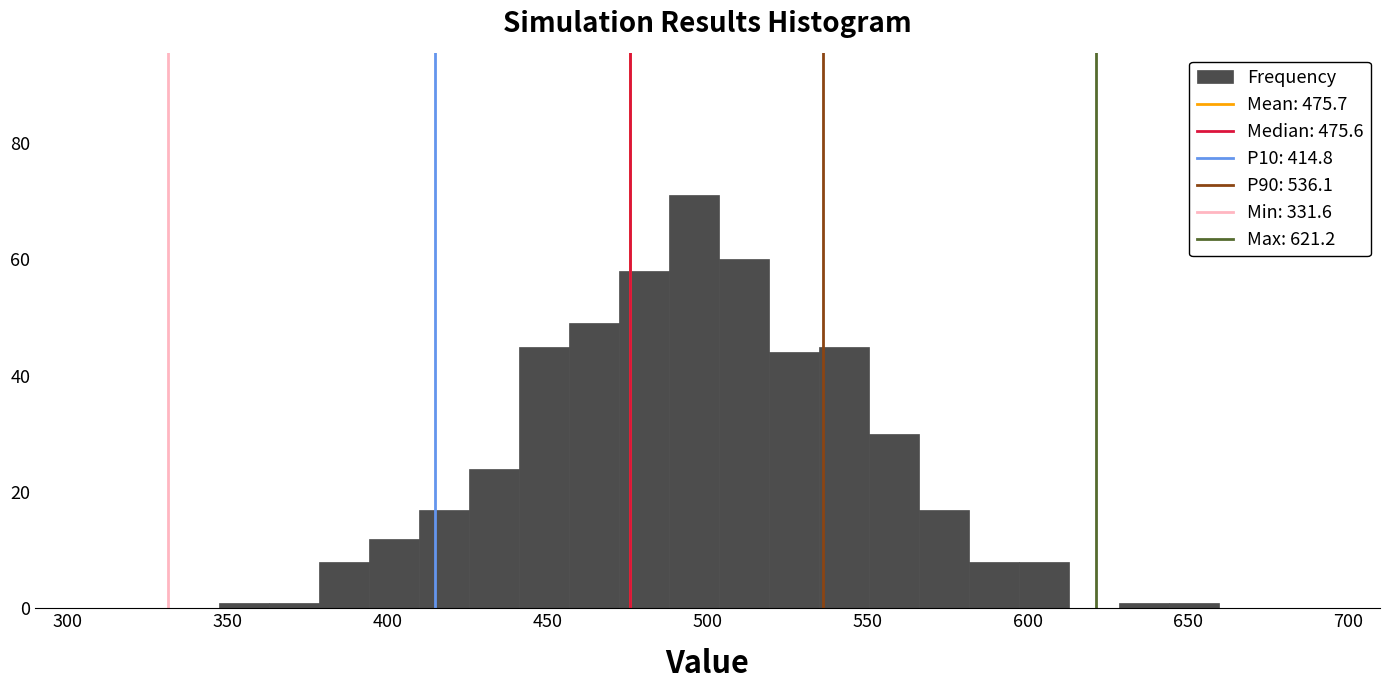

Around what value on the x-axis is the tallest bar? Give the approximate position of its centre, as read against the axis.

495